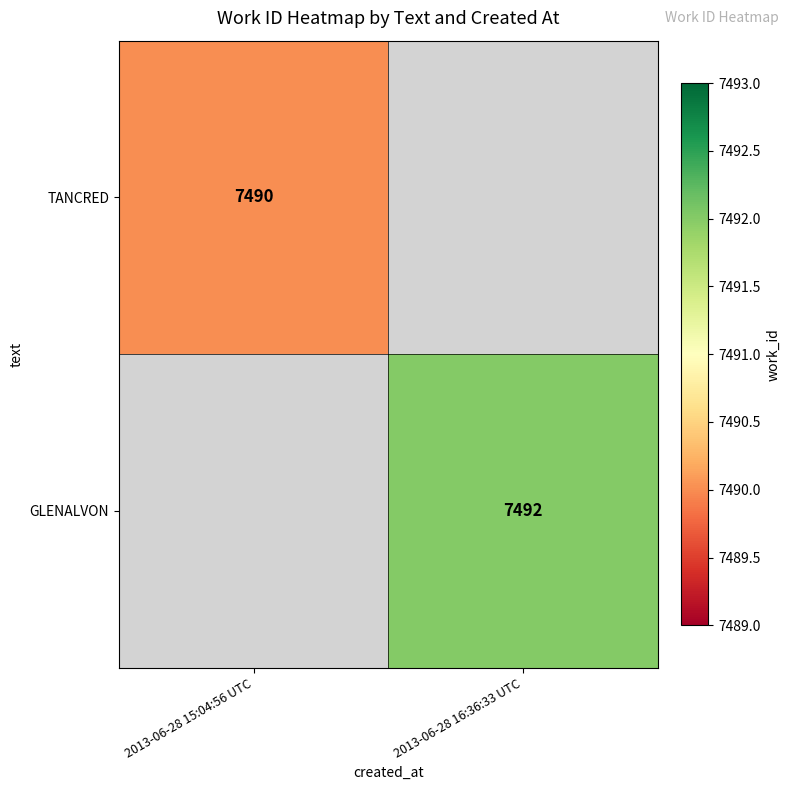

Which category has the highest value across all series?

2013-06-28 16:36:33 UTC